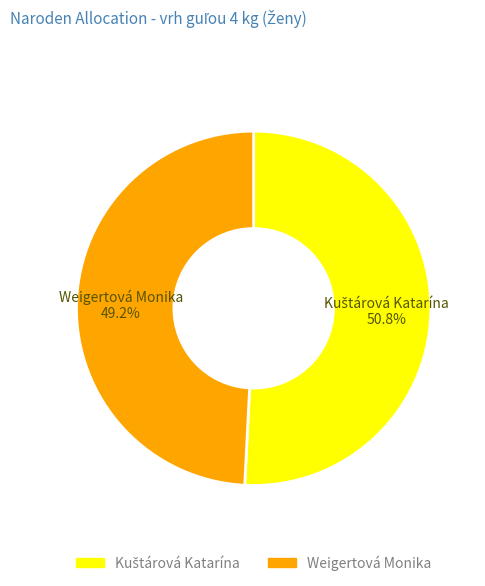

Which category has the smallest portion of the pie?

Weigertová Monika